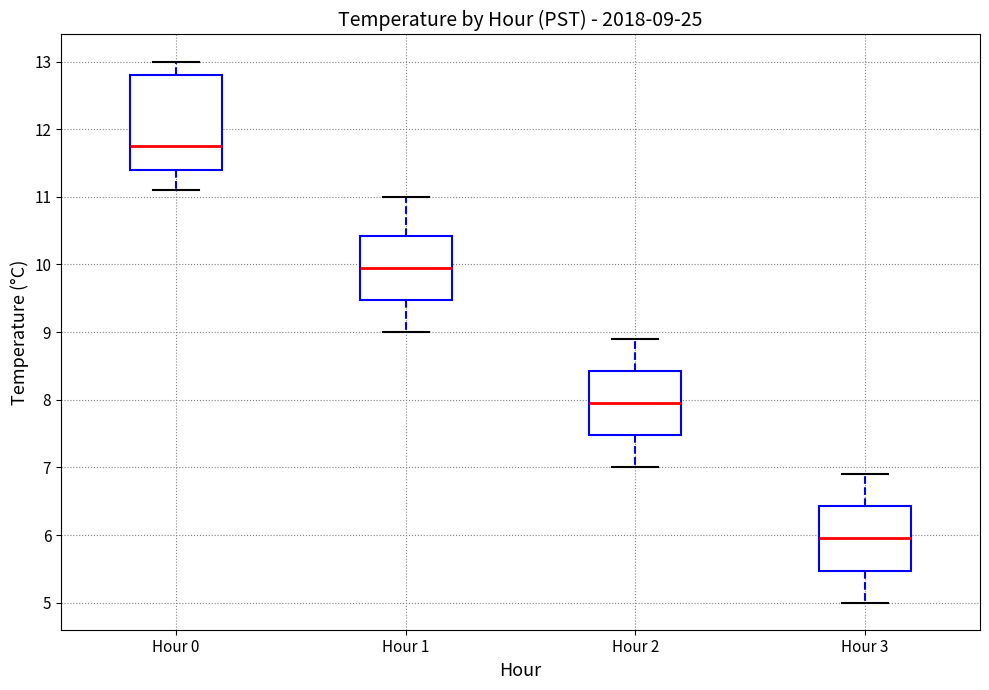

Comparing the boxes themselves (not the whiskers), which one is the tallest?

Hour 0